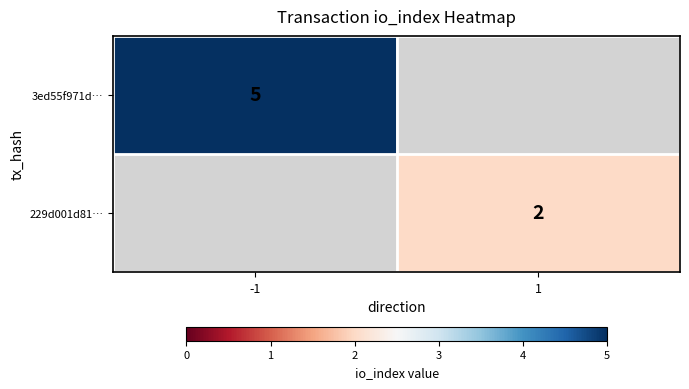

True or false: 229d001d81… has a value of 3 at 1.

False